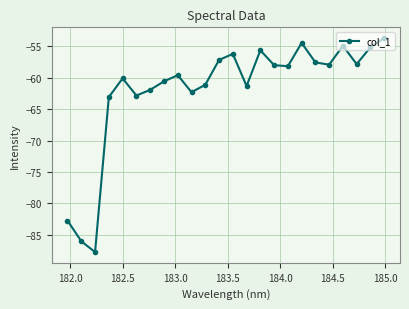

What is the minimum value shown in the chart?

-87.7